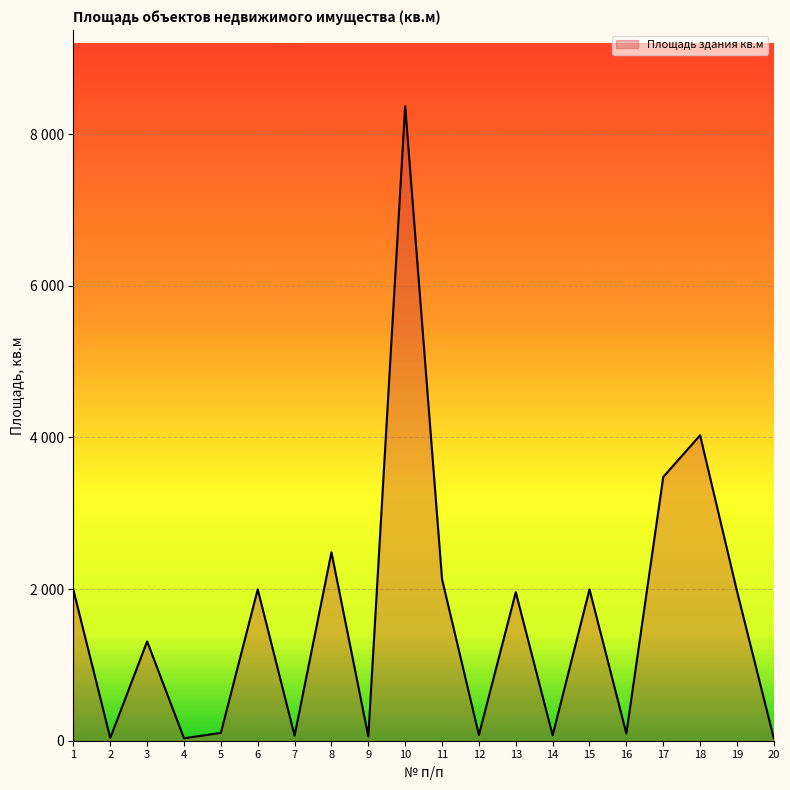

Rank the categories by value from highest to lowest.

10, 18, 17, 8, 11, 6, 15, 1, 19, 13, 3, 5, 16, 12, 14, 7, 9, 2, 4, 20